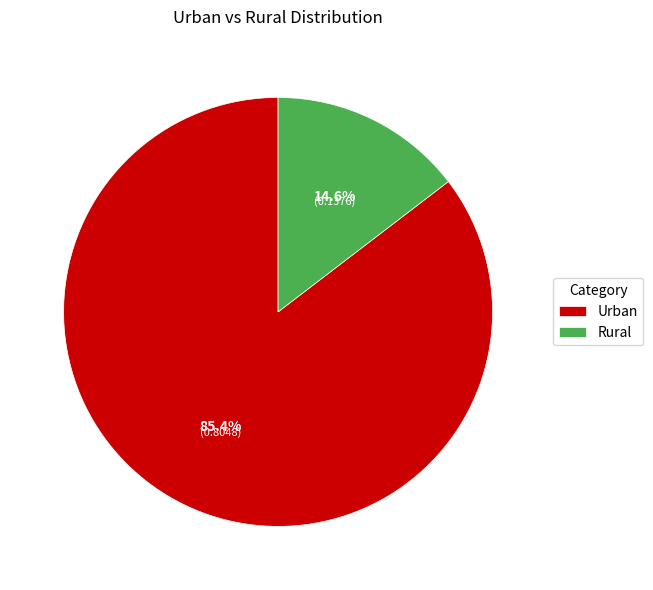

True or false: Urban accounts for 85% of the total.

True